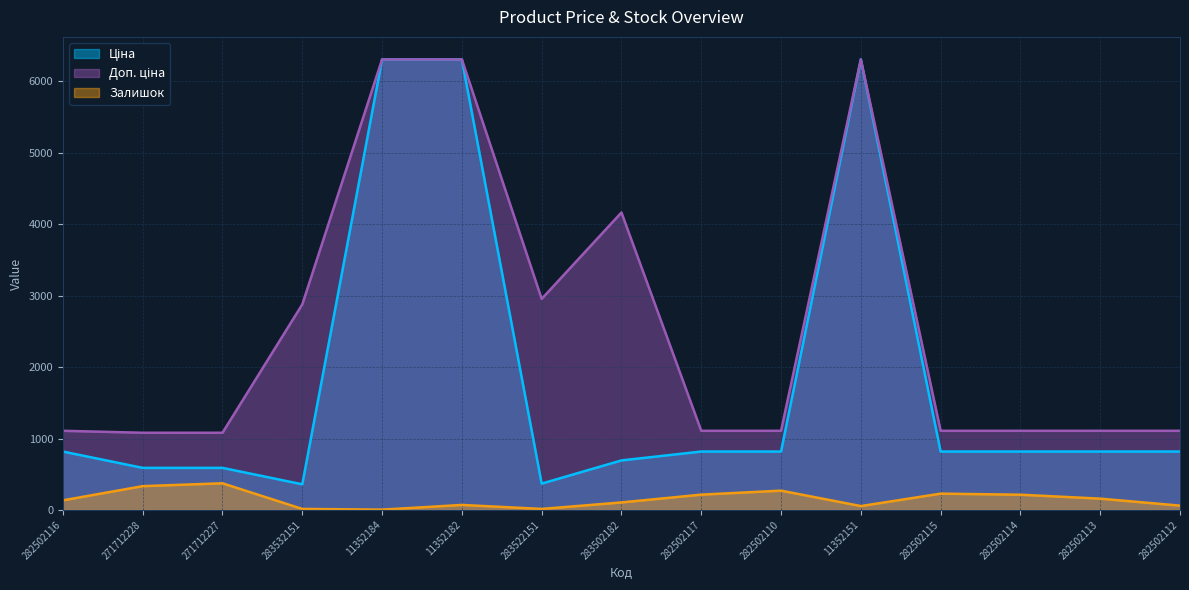

What value does the Залишок series have at 283502182?

106.0